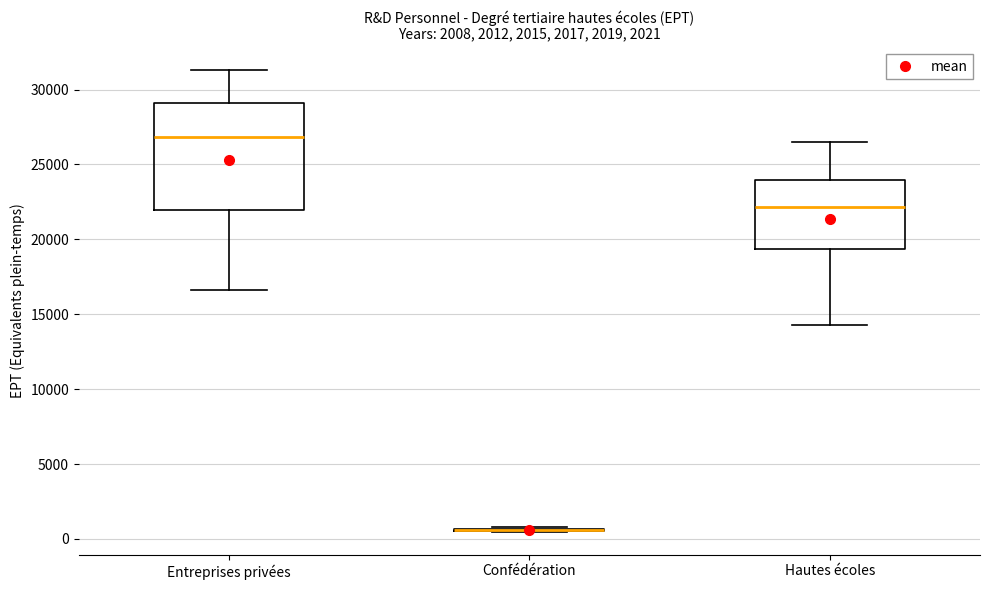

Where does the lower whisker of the box for Entreprises privées end on the y-axis? The values are not printed on the chart, so give them approximately, as read against the axis.

16500